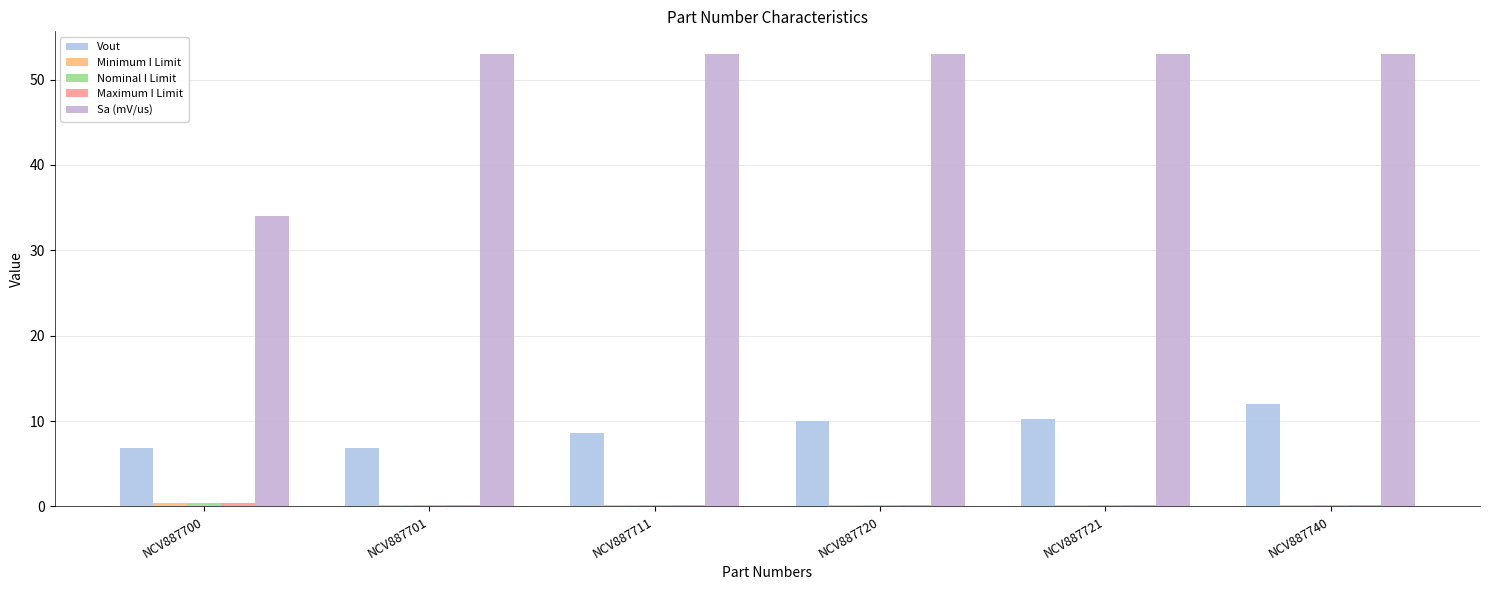

How many bars are there in each group?

5